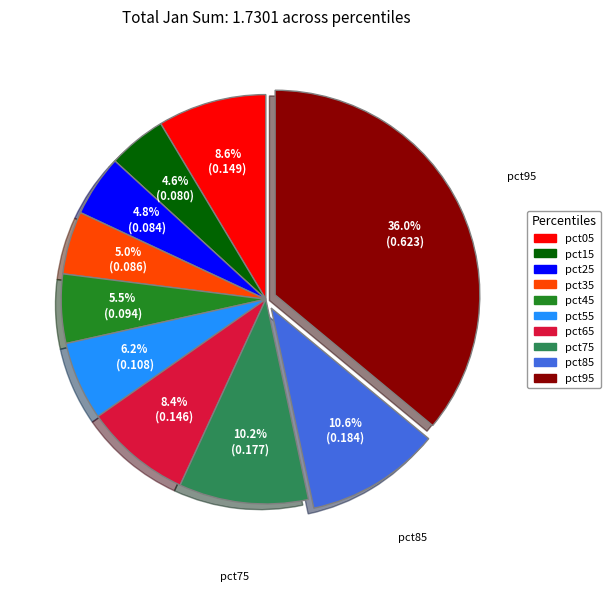

Do pct35 and pct65 together represent more than half of the pie?

No